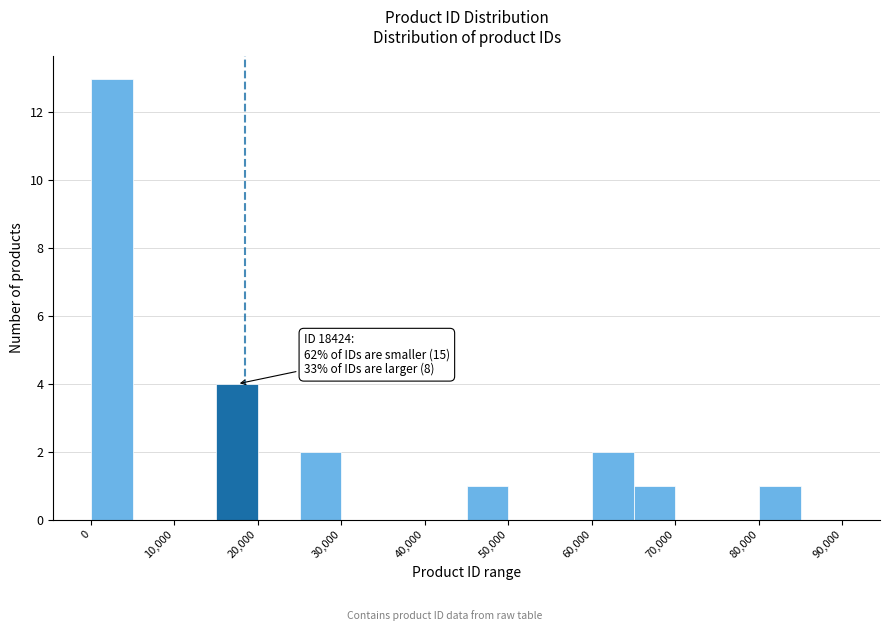

Which range on the x-axis has the tallest bar?

0 to 5000